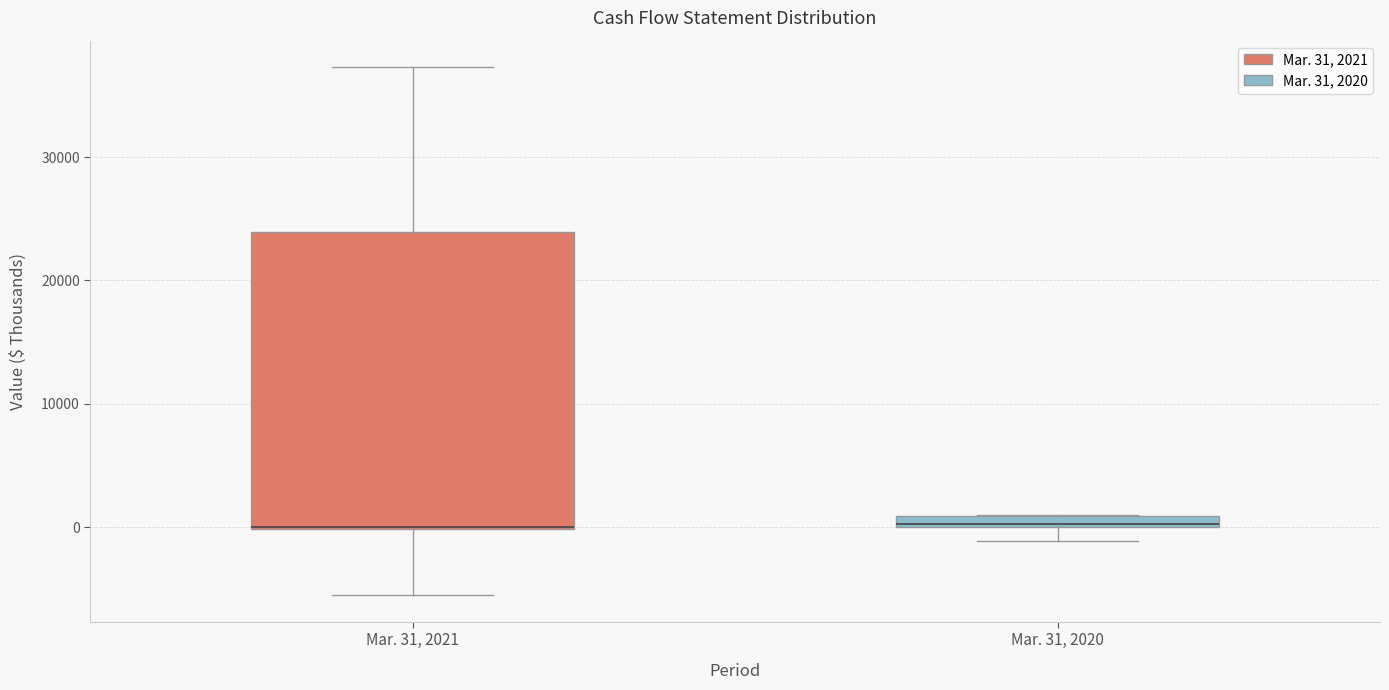

Where does the lower whisker of the box for Mar. 31, 2021 end on the y-axis? The values are not printed on the chart, so give them approximately, as read against the axis.

-5000